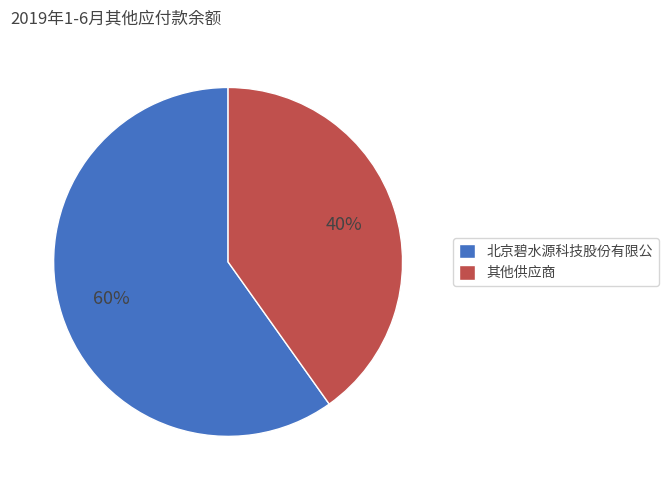

What is the smallest slice in the pie chart?

其他供应商